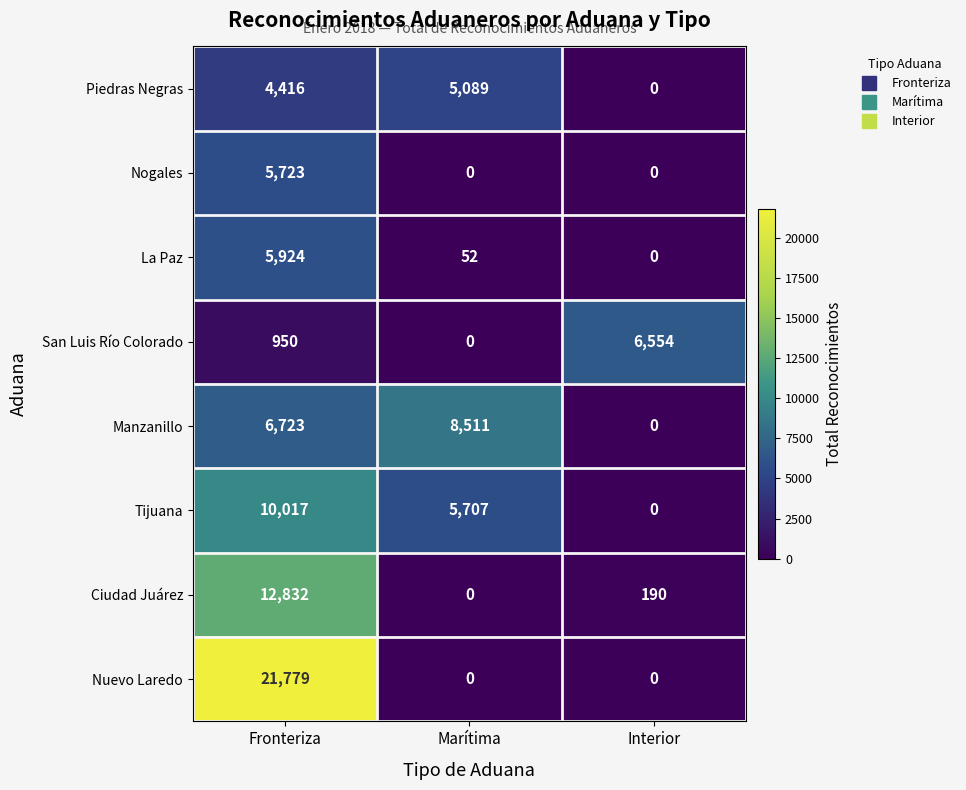

Which series has the widest spread of values?

Nuevo Laredo